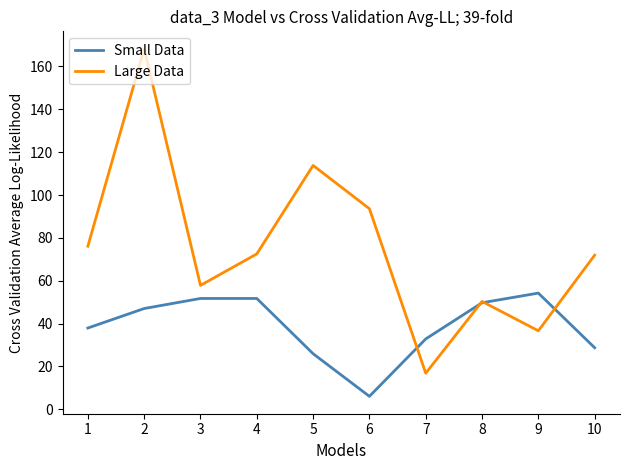

What is the approximate value of Large Data at 1?

76.1